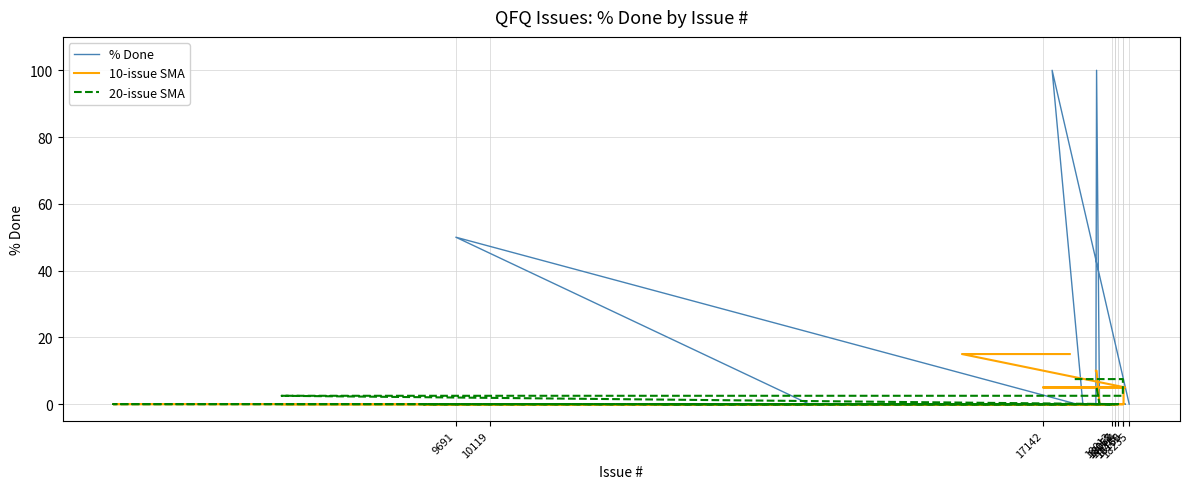

True or false: % Done has a value of 60.1 at 18058.

False